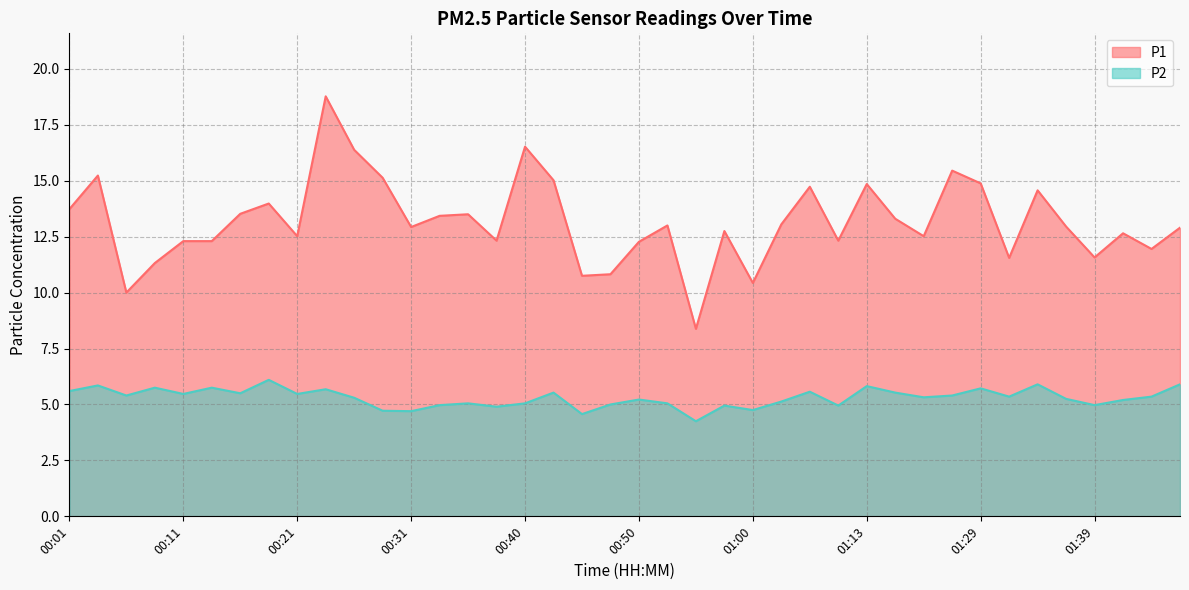

What is the sum of all P1 values?

526.5